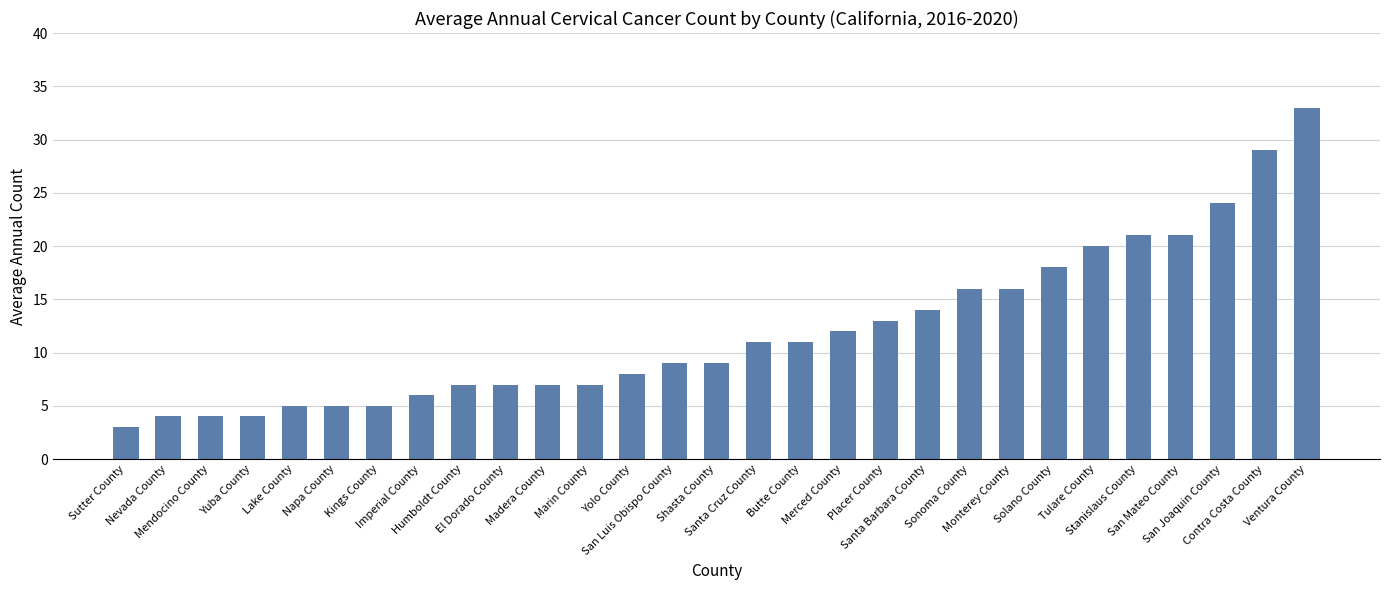

Are the bars grouped side by side (vs. stacked)?

No